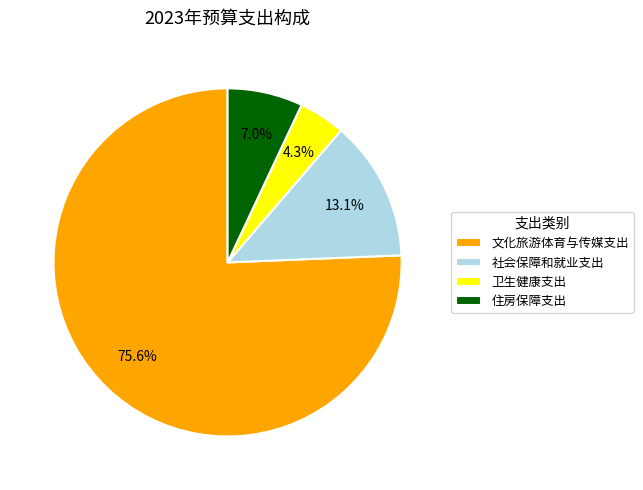

To the nearest percent, what is the difference between the 社会保障和就业支出 and 卫生健康支出 slice percentages?

9%